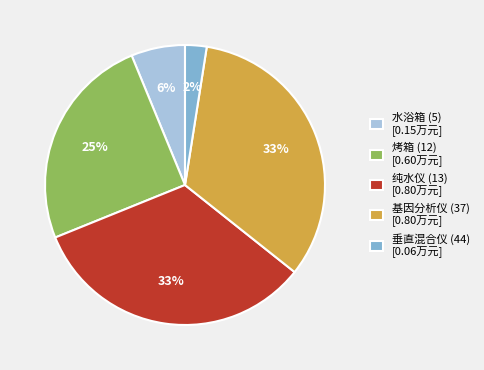

Is there any slice that represents more than half of the pie?

No